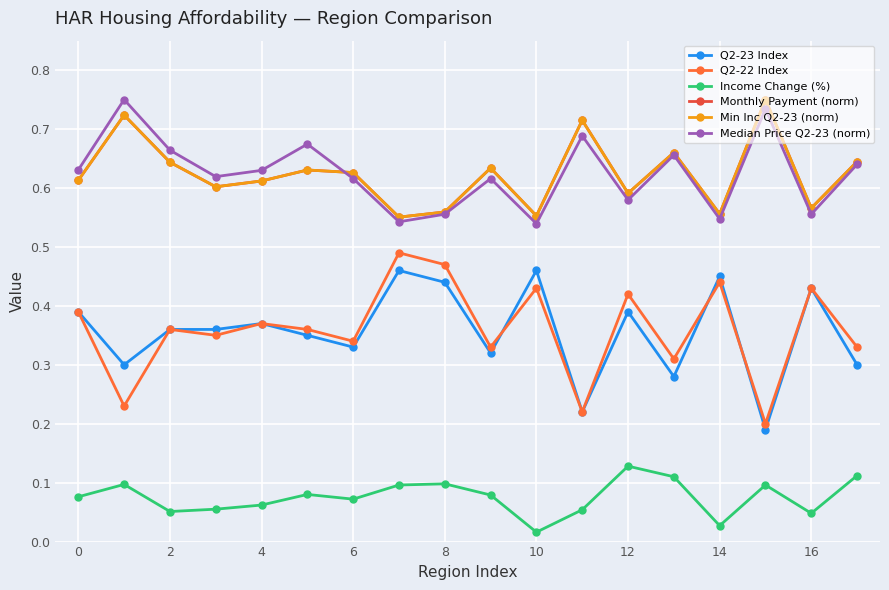

Is this an area chart (filled region under the line)?

No